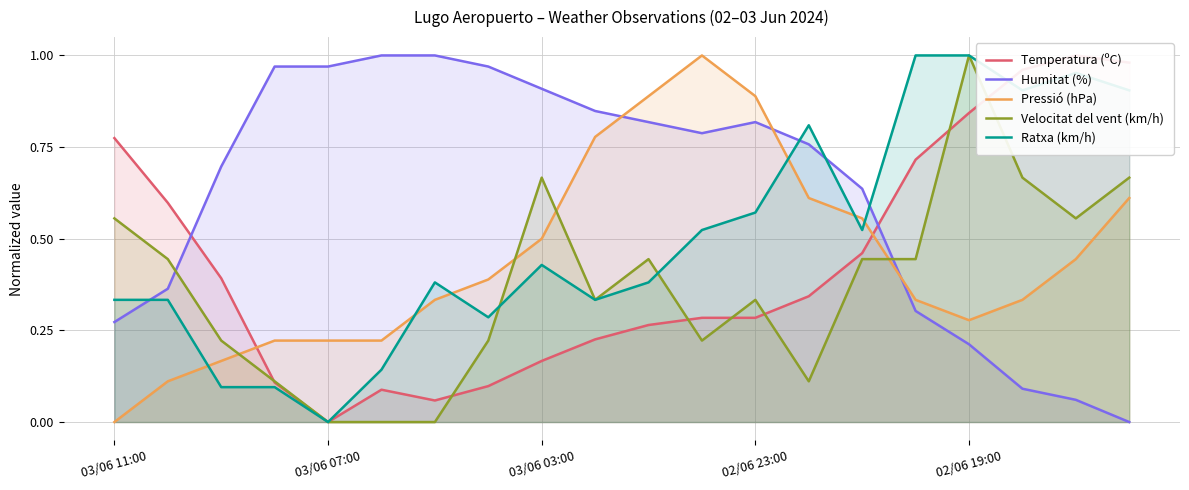

How many intersections are there between Pressió (hPa) and Humitat (%)?

3